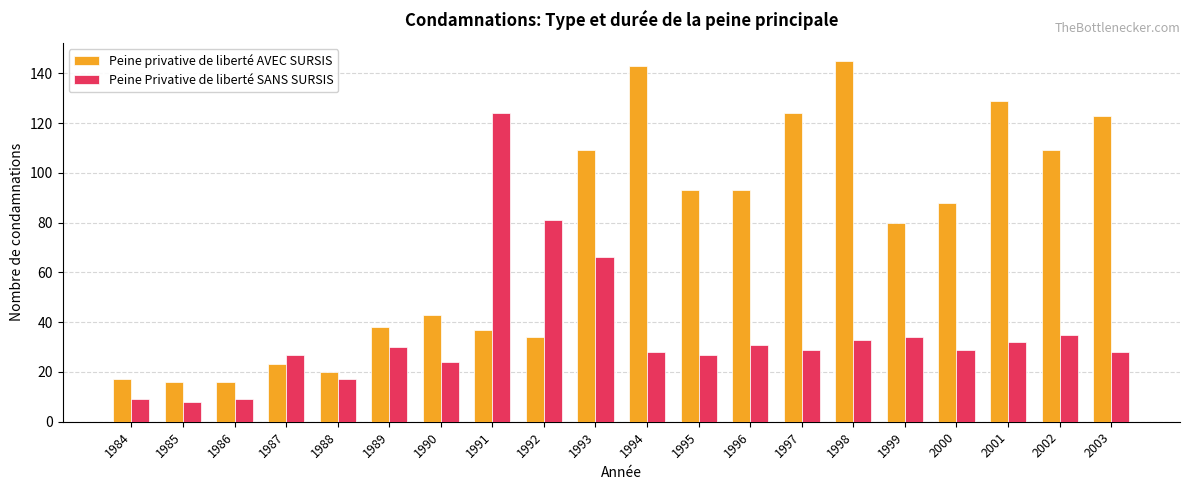

What is the spread (max minus min) of values at 1996?

62